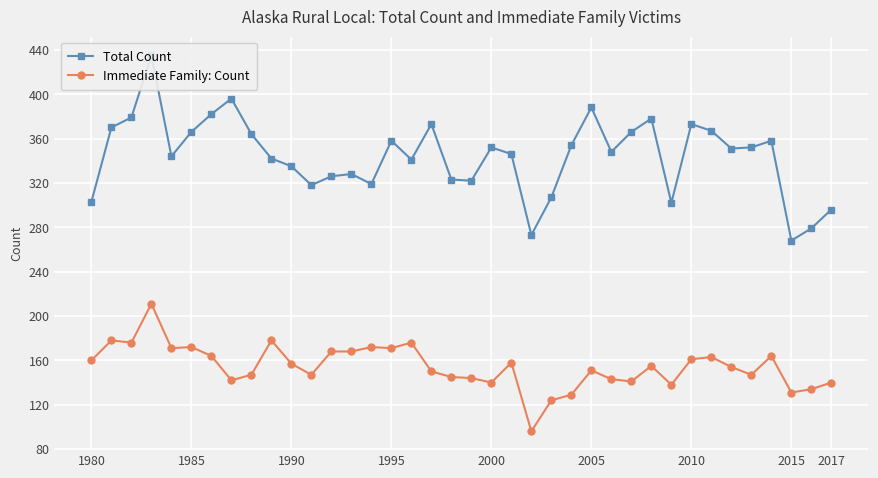

What is the lowest value of the Immediate Family: Count series?

96